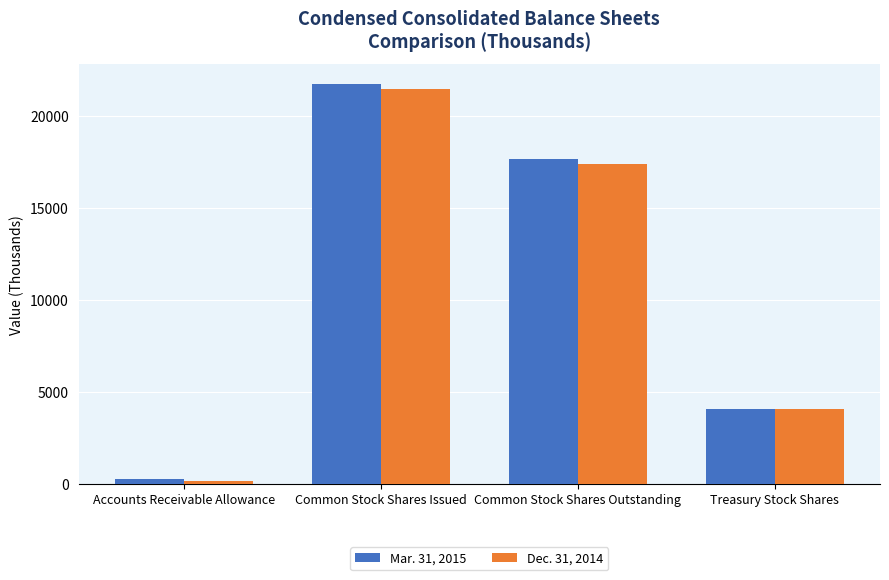

Reading left to right, transcribe all the data shown in this chart.

Mar. 31, 2015: Accounts Receivable Allowance=263	Common Stock Shares Issued=21710	Common Stock Shares Outstanding=17643	Treasury Stock Shares=4067
Dec. 31, 2014: Accounts Receivable Allowance=143	Common Stock Shares Issued=21440	Common Stock Shares Outstanding=17373	Treasury Stock Shares=4067